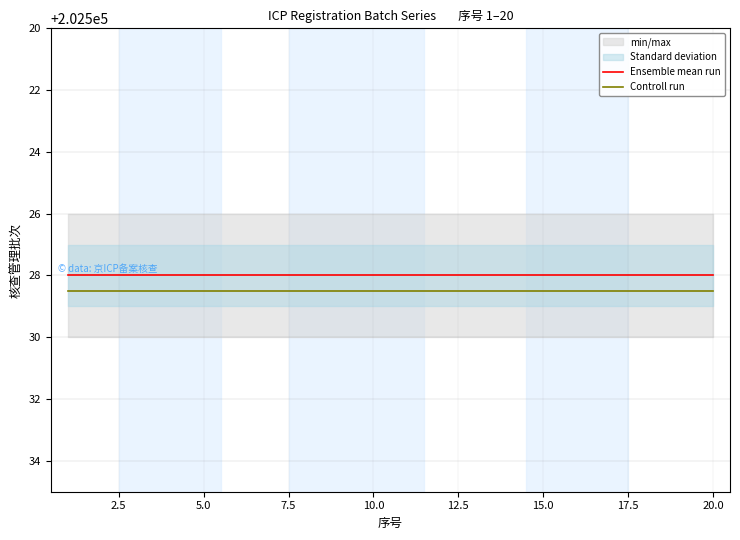

True or false: Ensemble mean run has more than 2 points higher than both neighbors.

False